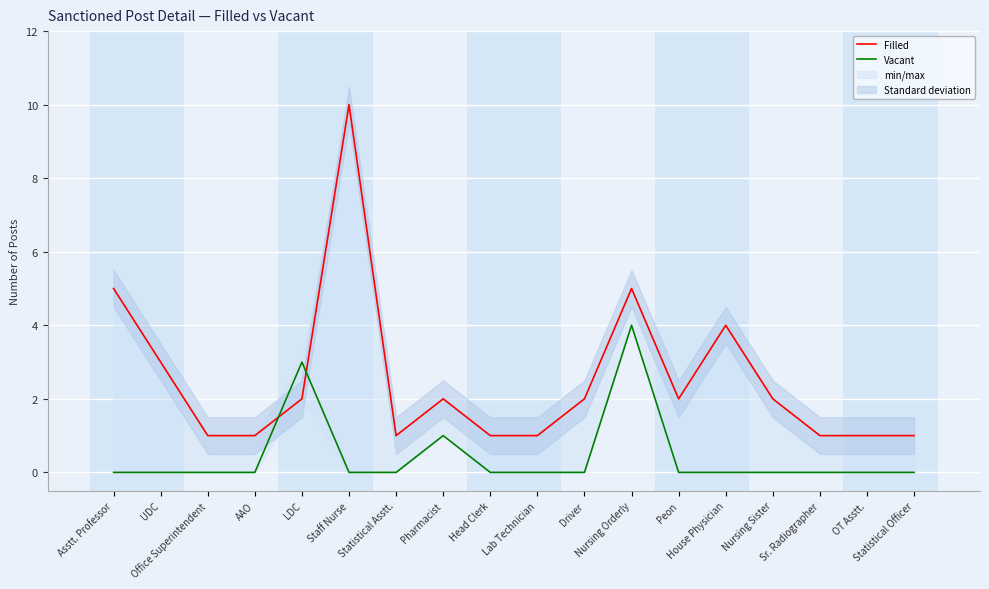

Which category has the highest value across all series?

Staff Nurse